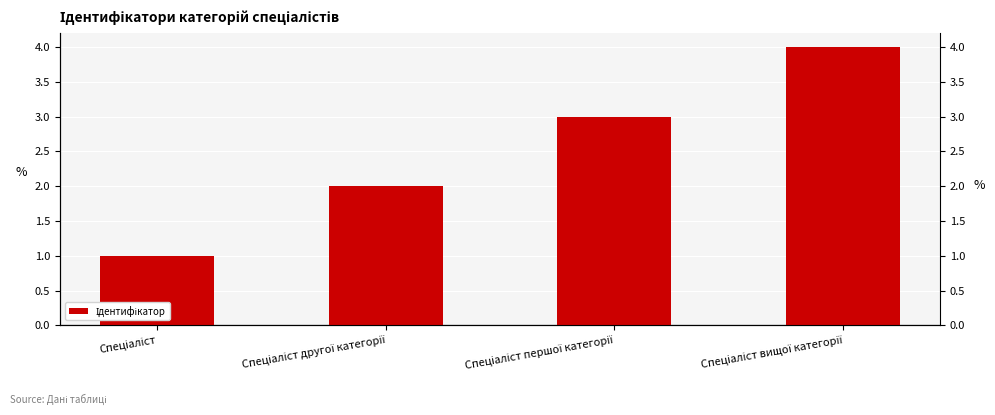

Does the chart contain any negative values?

No